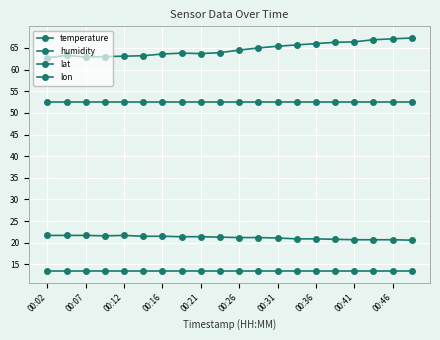

How many lines are shown in the chart?

4